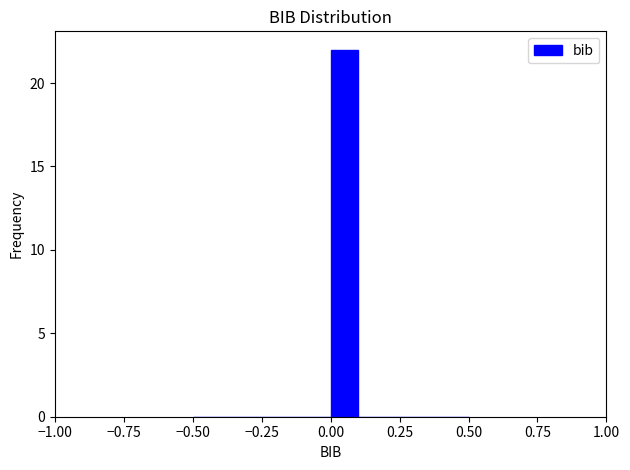

Around what value on the x-axis is the tallest bar? Give the approximate position of its centre, as read against the axis.

0.05